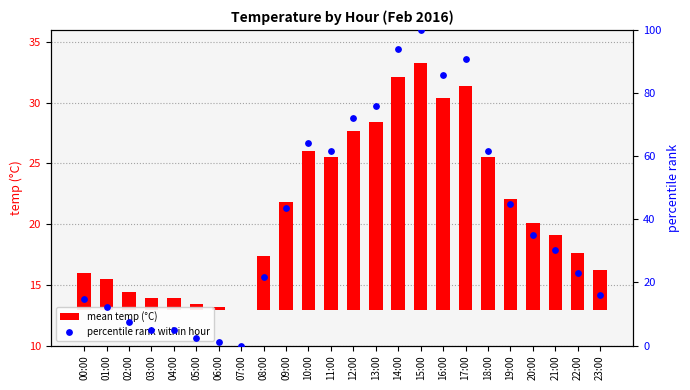

At how many categories does at least one series exceed 18?

15